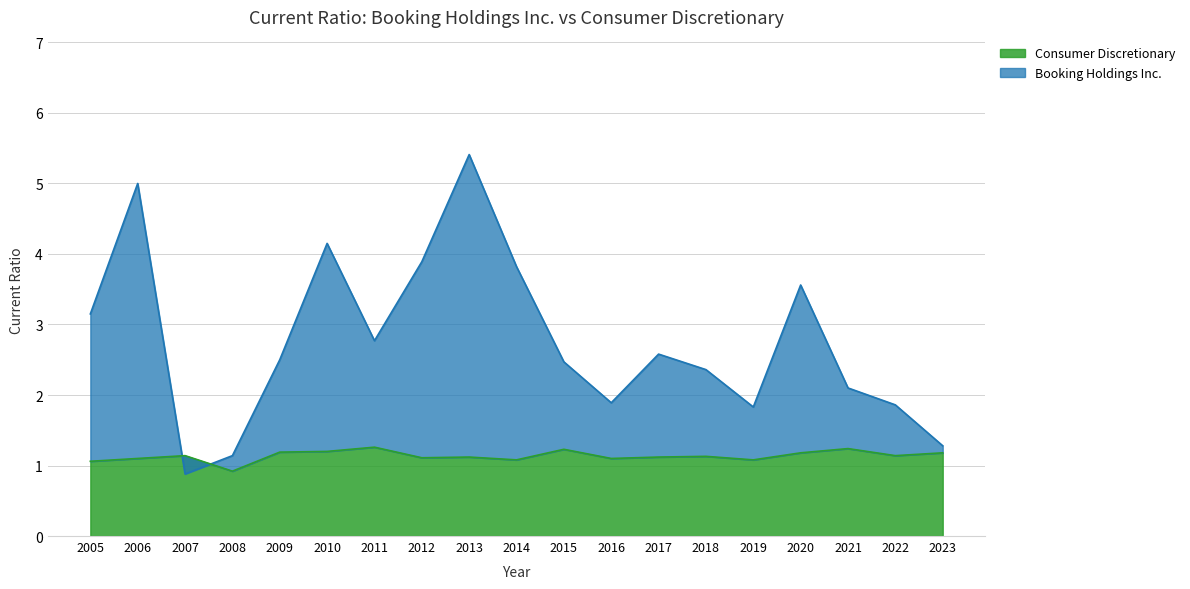

What is the spread (max minus min) of values at 2014?

2.7